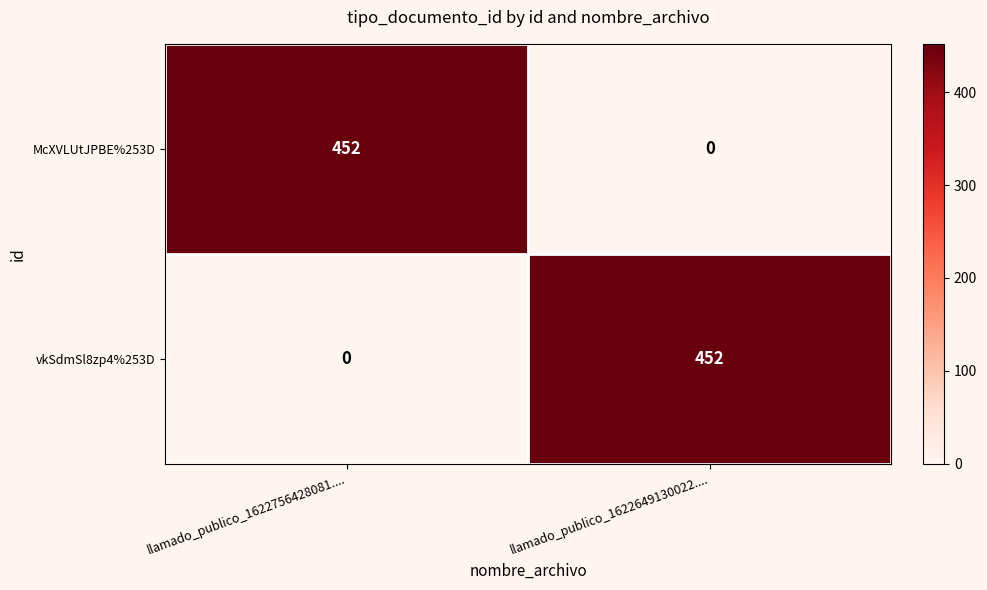

The value of McXVLUtJPBE%253D at llamado_publico_1622649130022.... is 0. True or false?

True